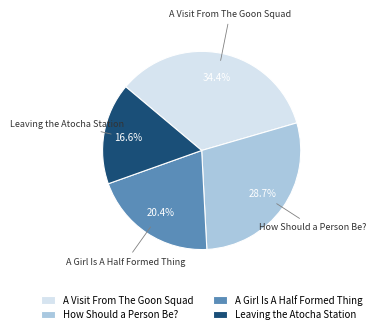

To the nearest percent, what is the difference between the A Visit From The Goon Squad and How Should a Person Be? slice percentages?

6%